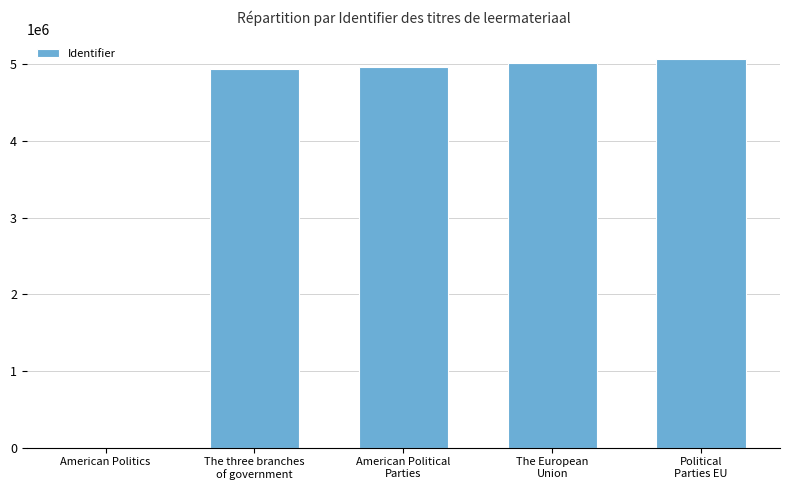

Reading left to right, list all the values displayed in this chart.

American Politics=0	The three branches
of government=4942819	American Political
Parties=4972240	The European
Union=5020219	Political
Parties EU=5075252